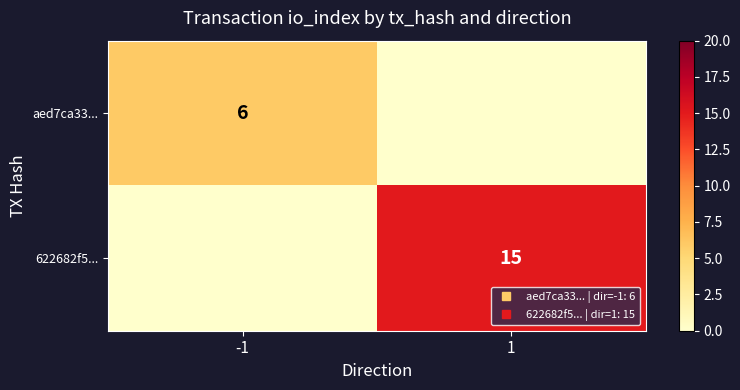

Rank the series by their maximum value, from highest to lowest.

622682f5..., aed7ca33...